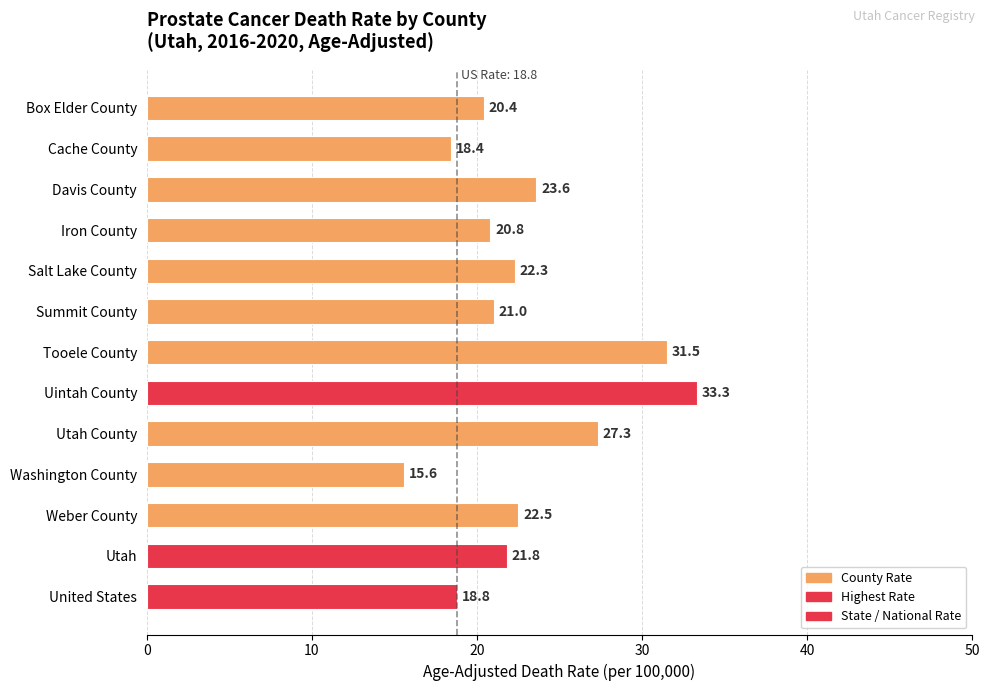

Does the chart contain stacked bars?

No